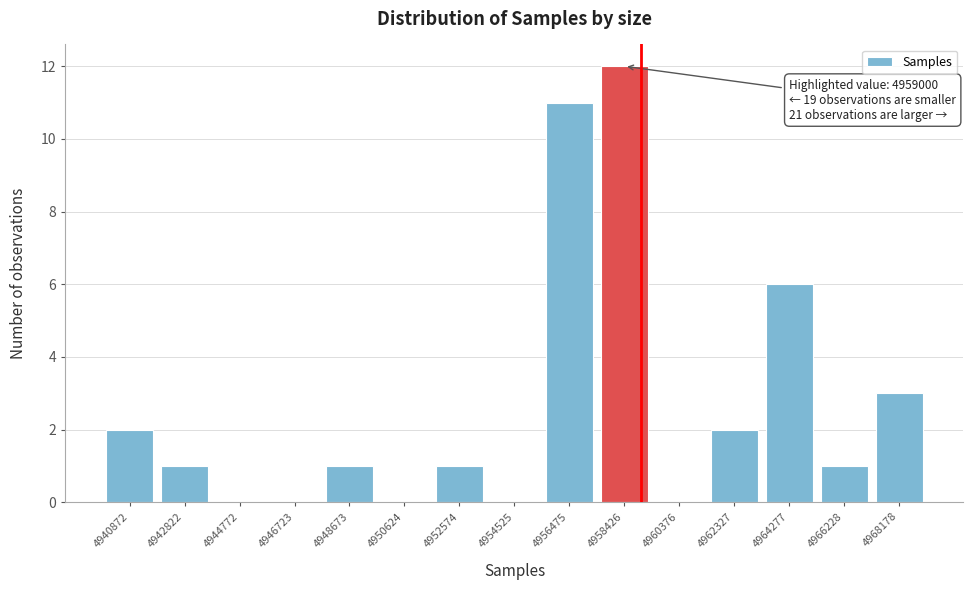

Reading left to right, transcribe all the data shown in this chart.

4940872=2	4942822=1	4944772=0	4946723=0	4948673=1	4950624=0	4952574=1	4954525=0	4956475=11	4958426=12	4960376=0	4962327=2	4964277=6	4966228=1	4968178=3